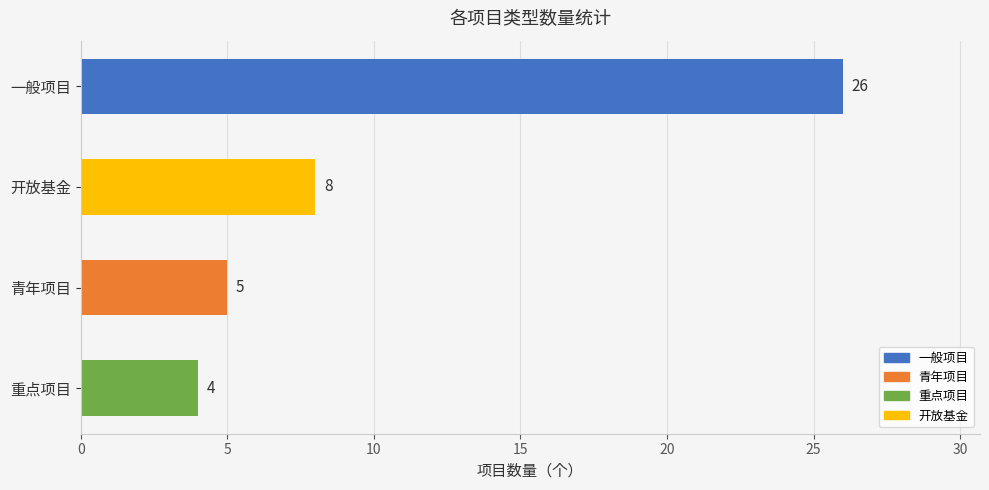

What is the average value?

11